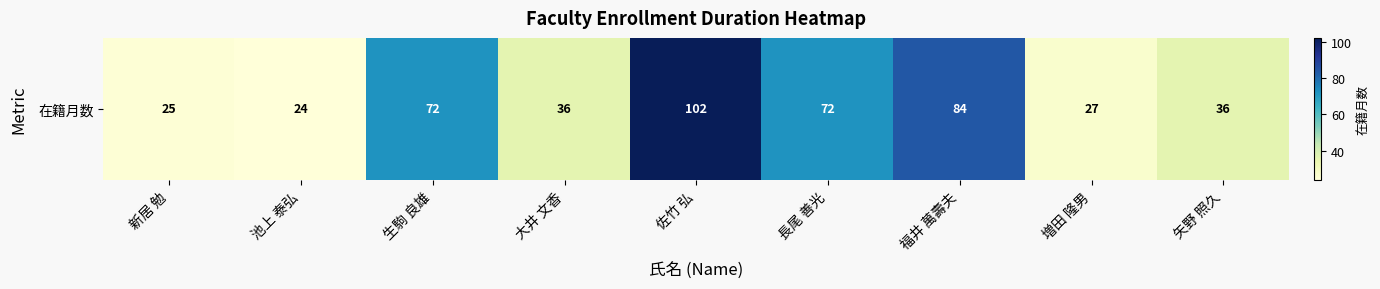

List the labels in order of value, largest first.

佐竹 弘, 福井 萬壽夫, 生駒 良雄, 長尾 善光, 大井 文香, 矢野 照久, 増田 隆男, 新居 勉, 池上 泰弘